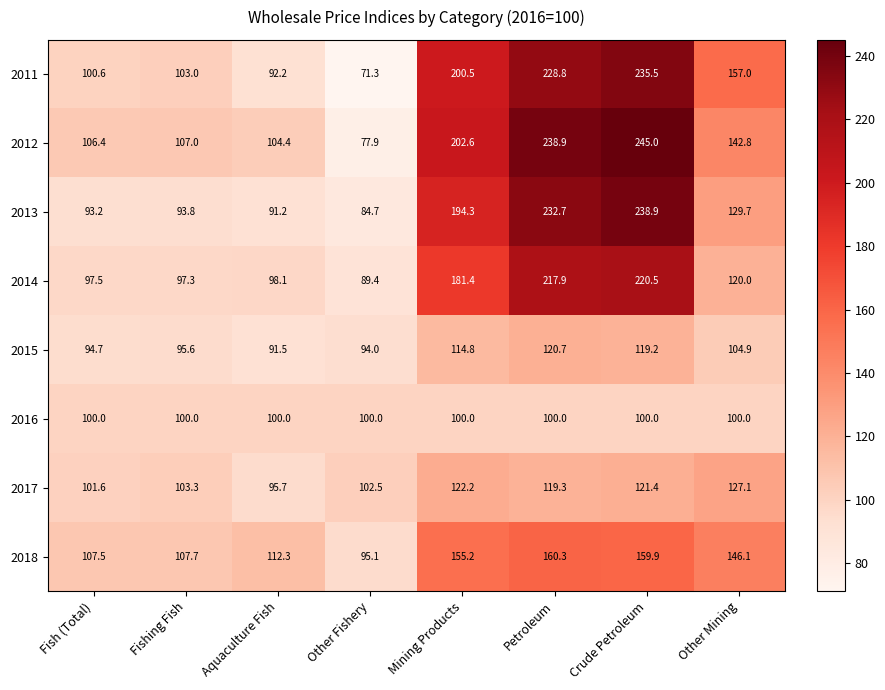

The value of 2011 at Fishing Fish is 103.0. True or false?

True